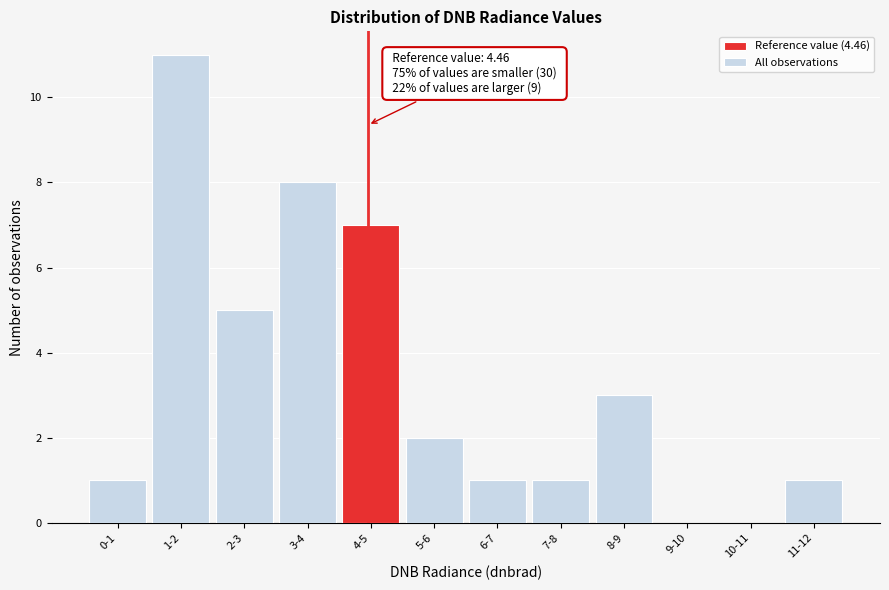

Reading right to left, list all the values displayed in this chart.

11-12=1	10-11=0	9-10=0	8-9=3	7-8=1	6-7=1	5-6=2	4-5=7	3-4=8	2-3=5	1-2=11	0-1=1